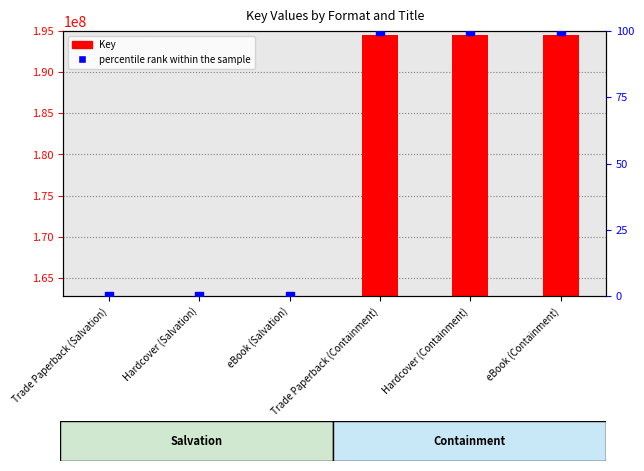

Which series has the widest spread of Y values?

Key